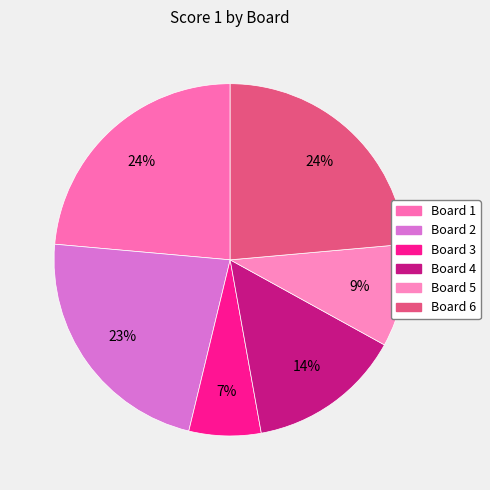

Count the number of slices in the pie.

6